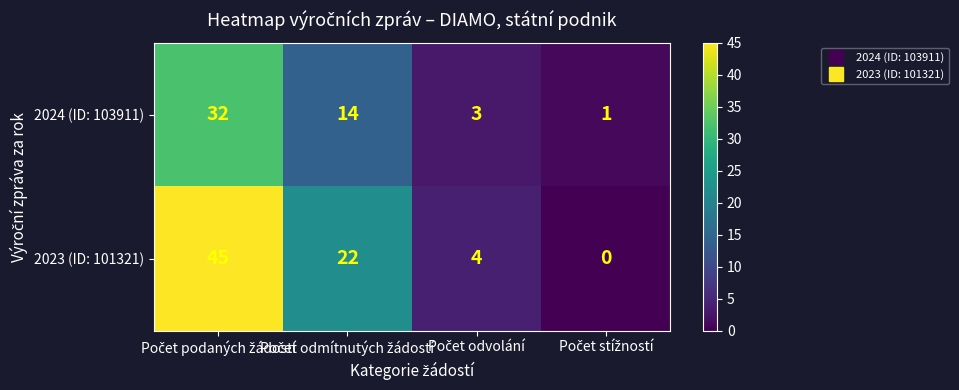

At how many categories does at least one series exceed 28?

1